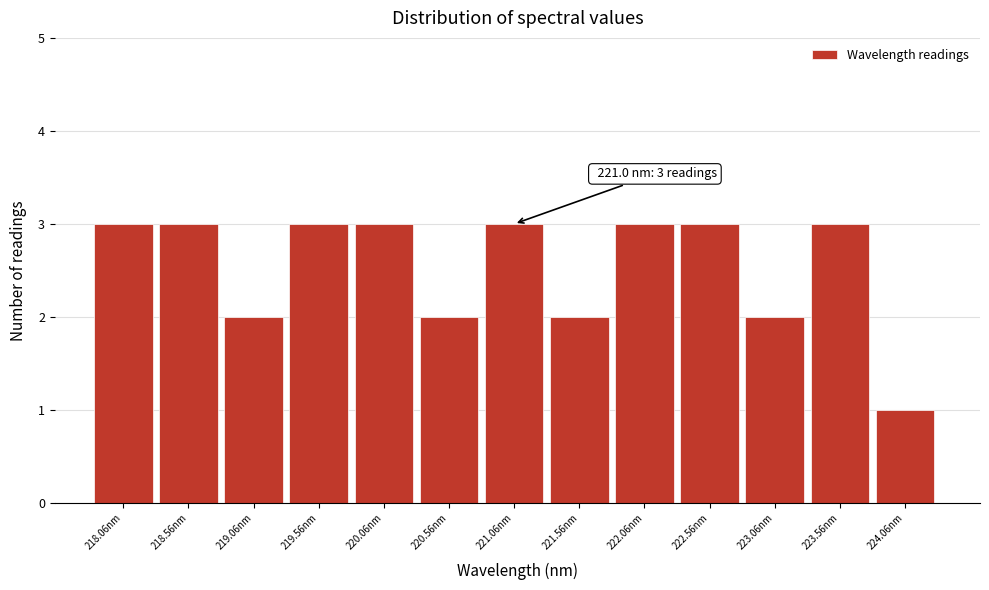

Reading left to right, extract all data points from this chart.

218.06nm=3	218.56nm=3	219.06nm=2	219.56nm=3	220.06nm=3	220.56nm=2	221.06nm=3	221.56nm=2	222.06nm=3	222.56nm=3	223.06nm=2	223.56nm=3	224.06nm=1